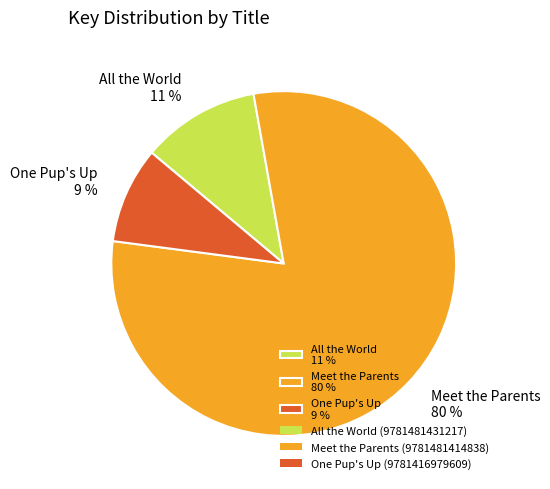

The All the World 11 % slice represents 11% of the pie. True or false?

True